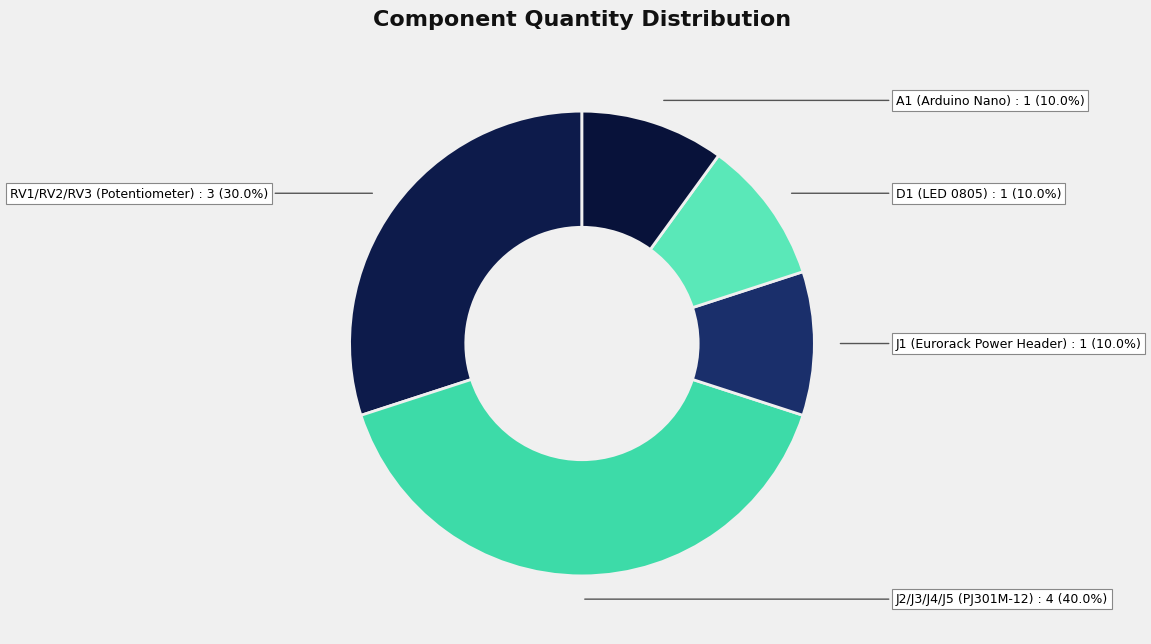

True or false: J2/J3/J4/J5 (PJ301M-12) accounts for 40% of the total.

True